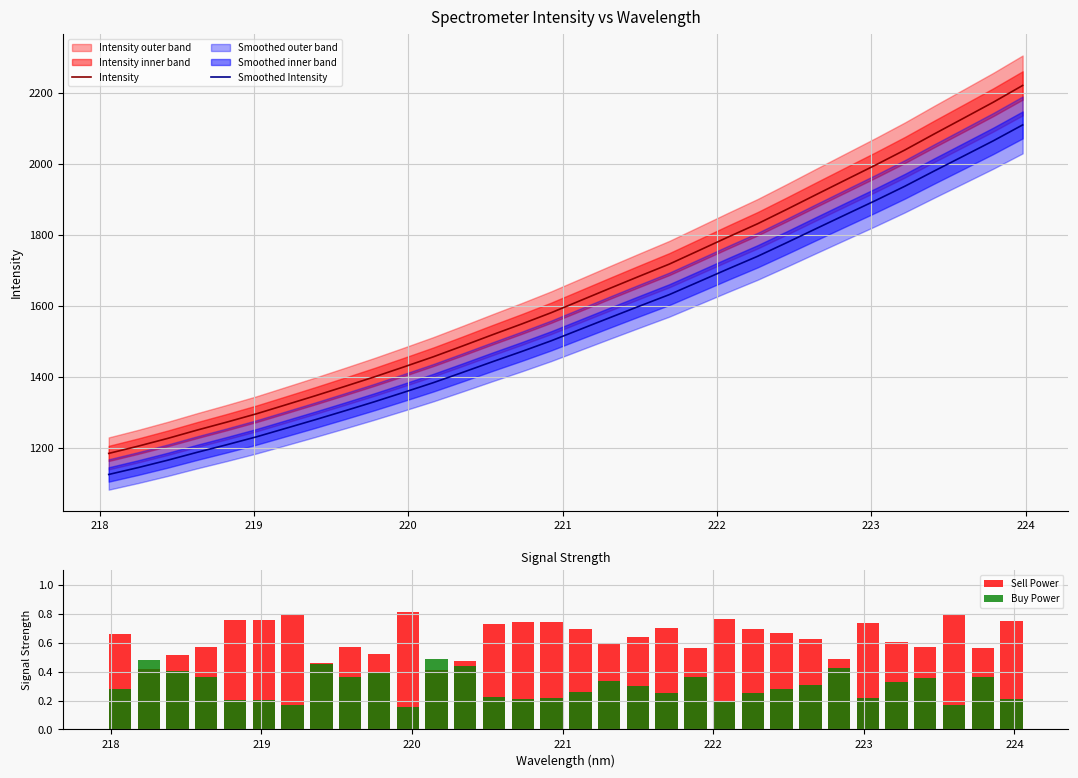

What is the highest value of the Intensity series?

2220.9